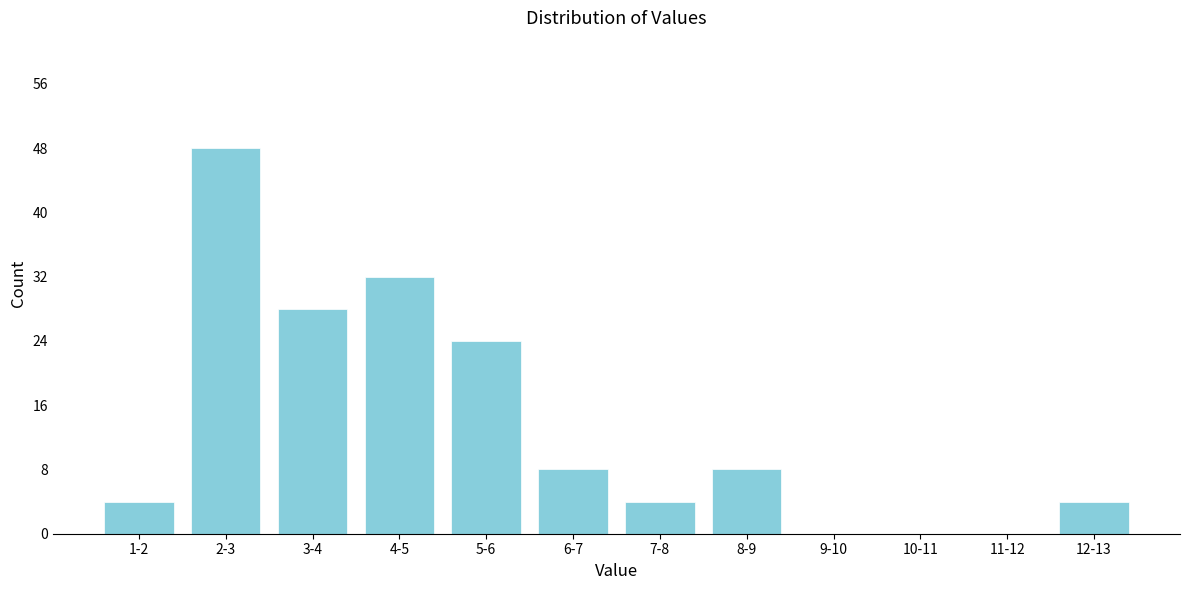

Reading left to right, extract all data points from this chart.

1-2=4	2-3=48	3-4=28	4-5=32	5-6=24	6-7=8	7-8=4	8-9=8	9-10=0	10-11=0	11-12=0	12-13=4